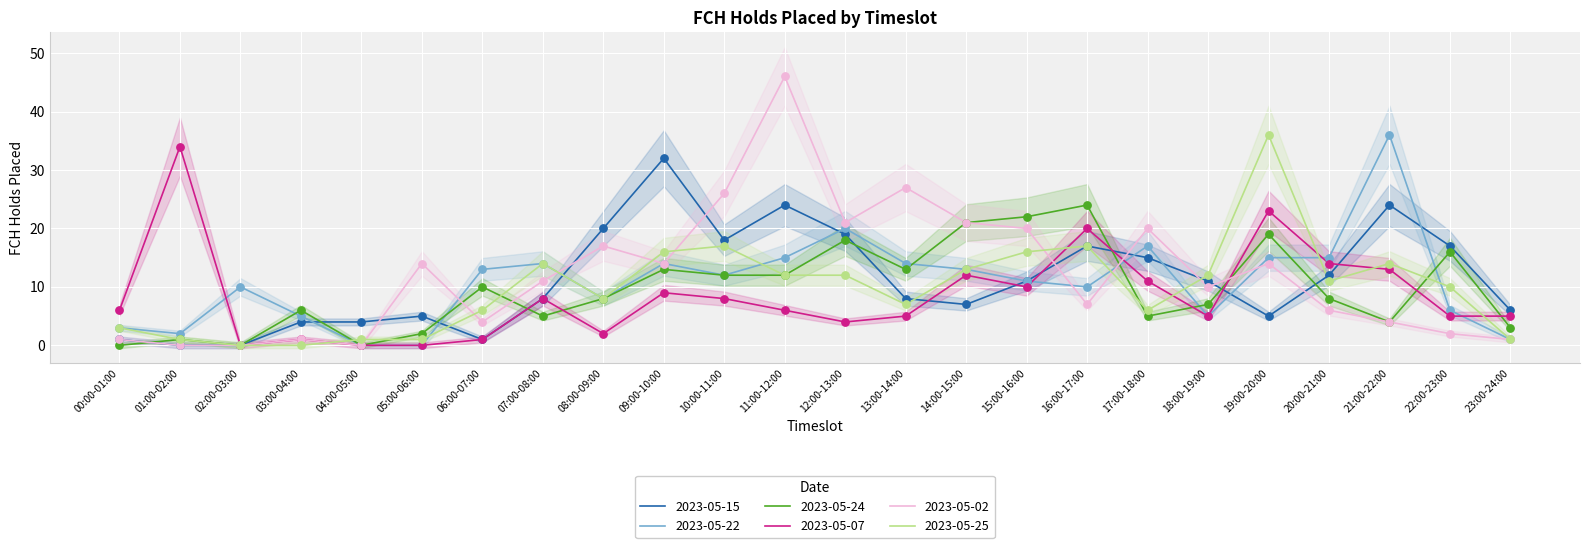

What is the total value across all series at 04:00-05:00?

5